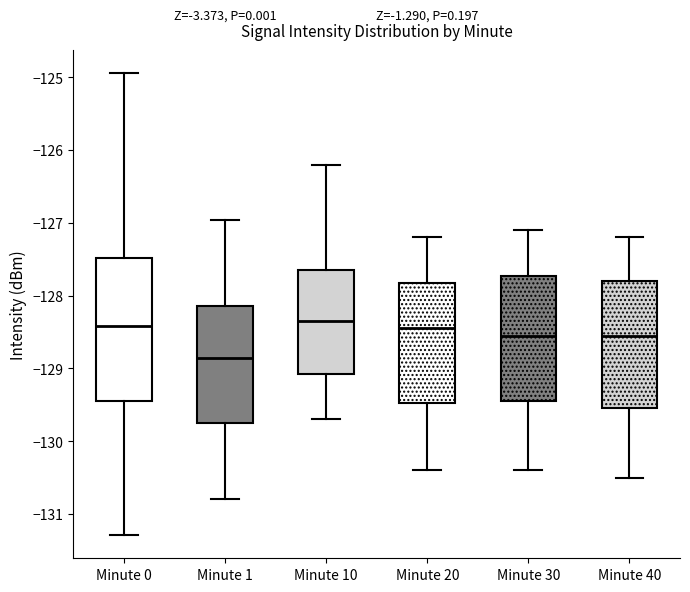

Reading left to right, read every box against the y-axis: the position of its median line, the range the box covers, and the ends of its whiskers. The values are not printed on the chart, so give them approximately, as read against the axis.

Minute 0: median -128.4, box -129.4 to -127.5, whiskers -131.3 to -124.9
Minute 1: median -128.8, box -129.8 to -128.1, whiskers -130.8 to -127.0
Minute 10: median -128.3, box -129.1 to -127.6, whiskers -129.7 to -126.2
Minute 20: median -128.4, box -129.5 to -127.8, whiskers -130.4 to -127.2
Minute 30: median -128.5, box -129.4 to -127.7, whiskers -130.4 to -127.1
Minute 40: median -128.5, box -129.5 to -127.8, whiskers -130.5 to -127.2